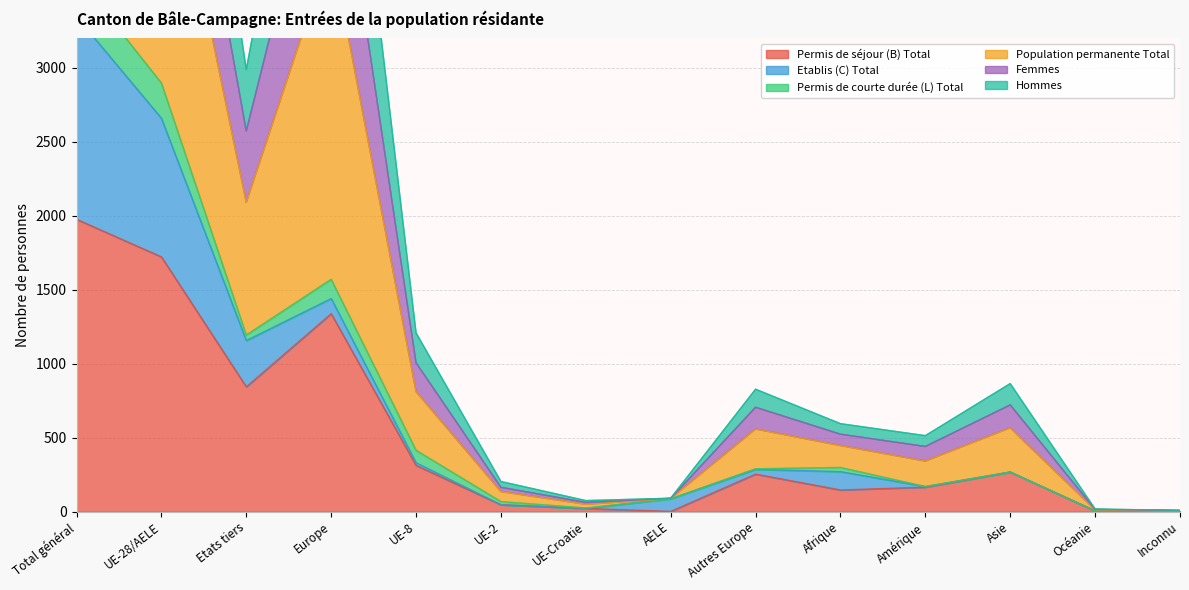

How many interior local valleys does the Hommes series have?

3